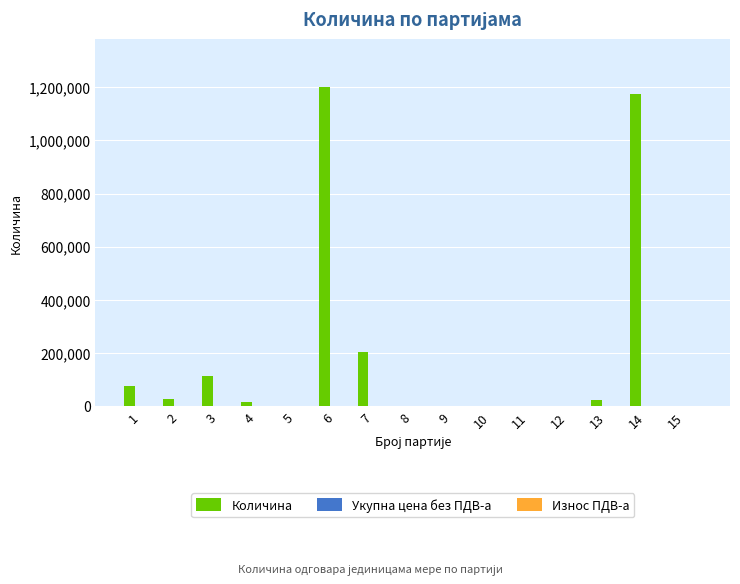

What is the sum of all values?

2841394